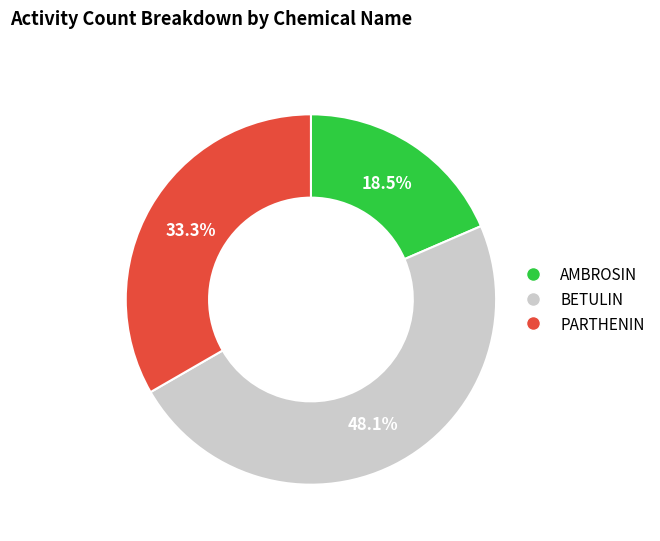

To the nearest percent, what portion does BETULIN represent?

48%